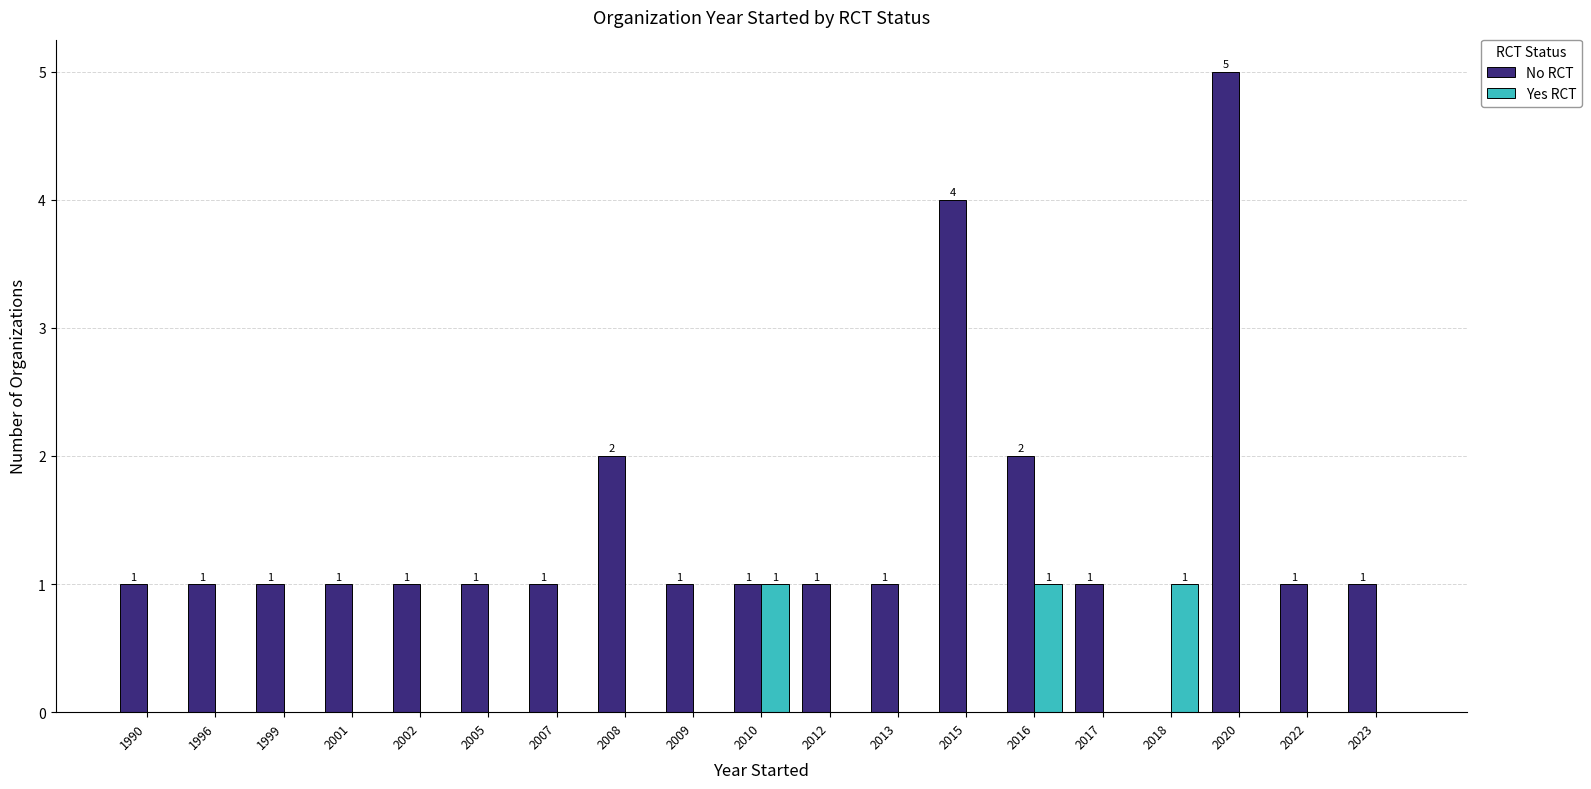

How many distinct data groups are displayed?

2